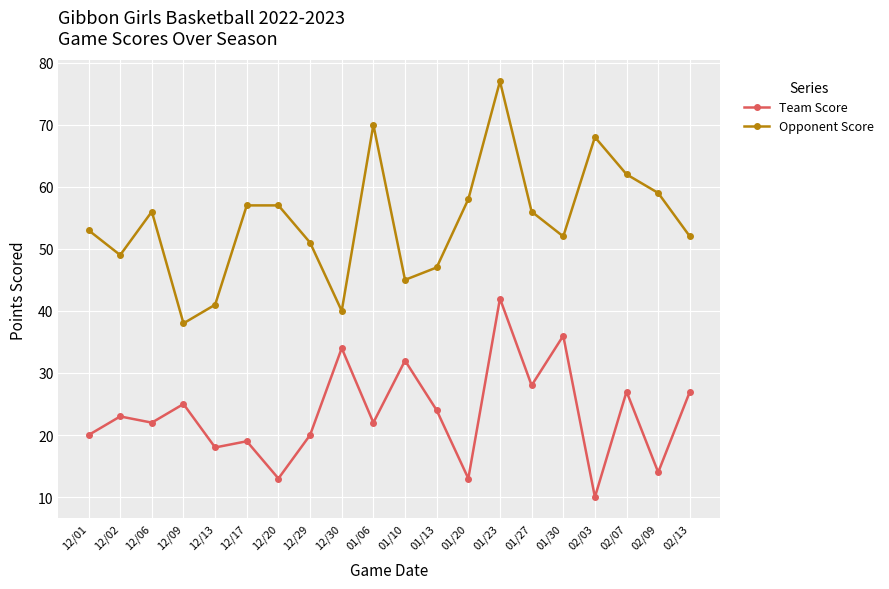

What is the difference between the highest and lowest values at 12/01?

33